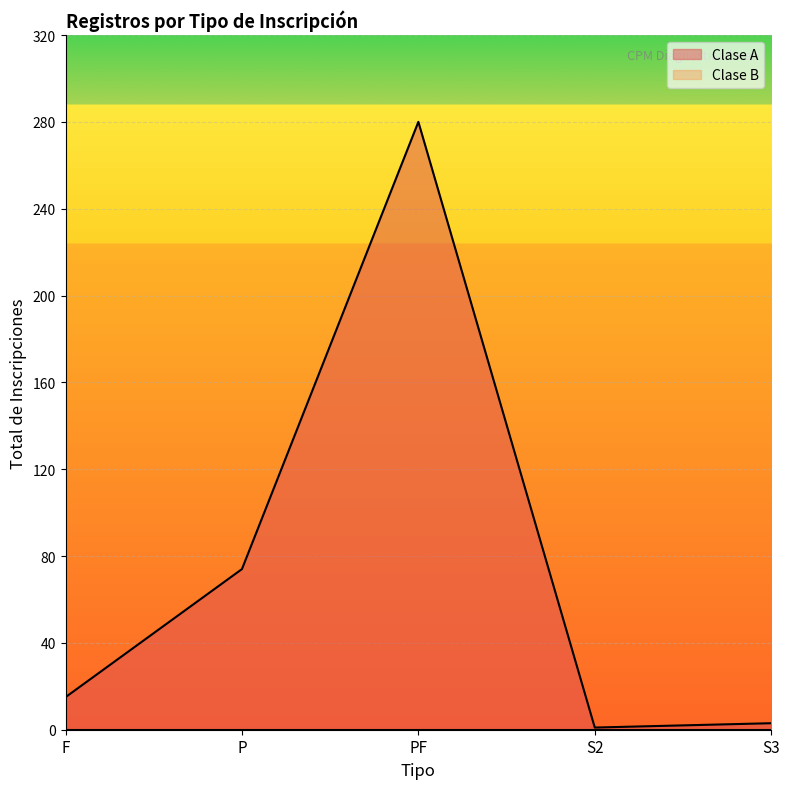

Approximately how many times larger is the value at F compared to PF?

0.1